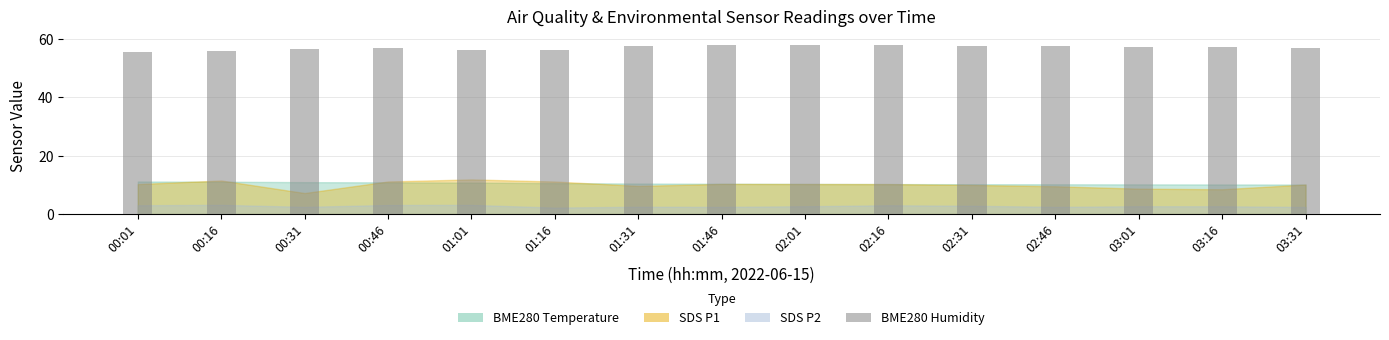

Is it true that the value at 00:31 is 27.4?

False